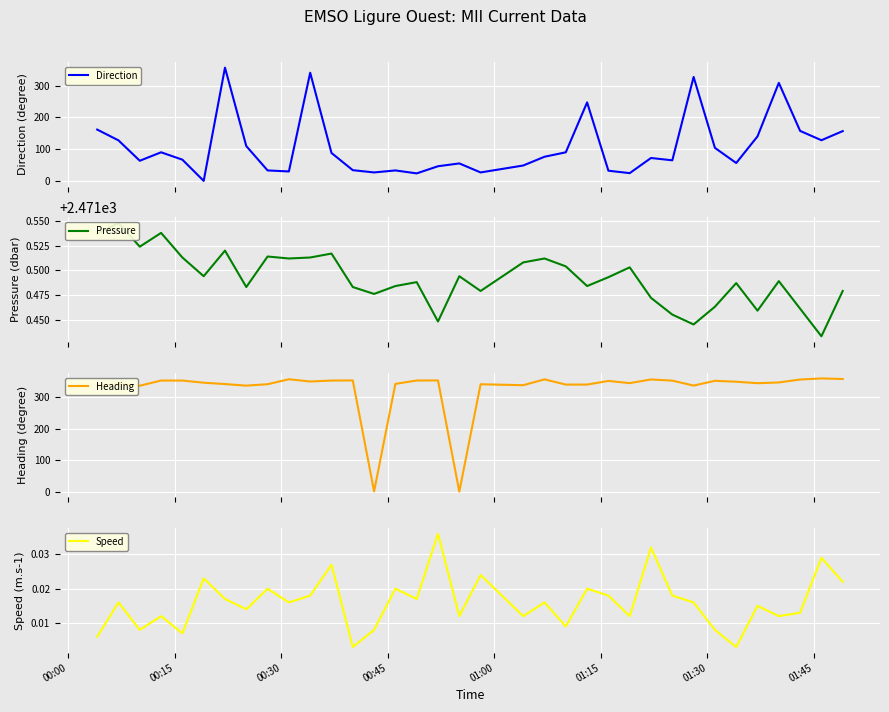

True or false: Speed and Pressure intersect in this chart.

False